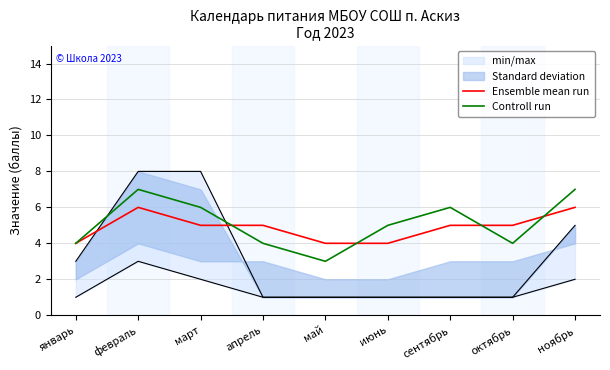

What is the total value across all series at май?

7